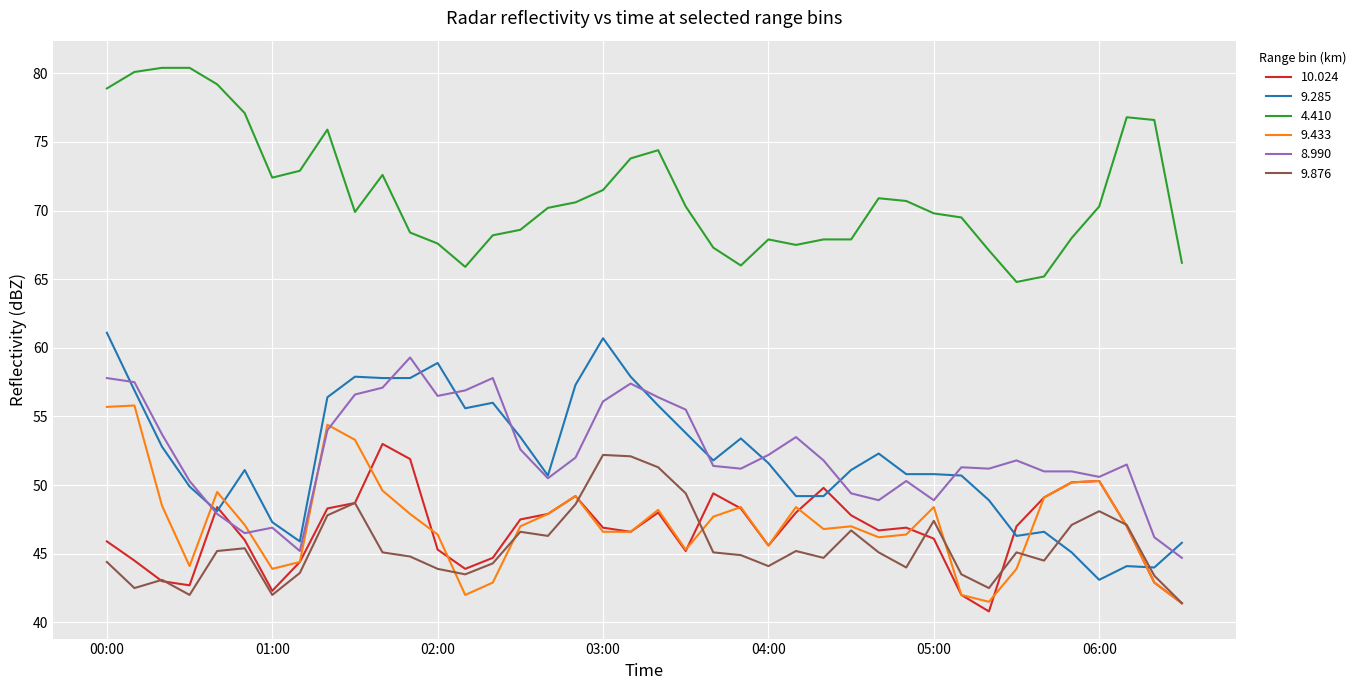

Which series has the largest range (max minus min)?

9.285